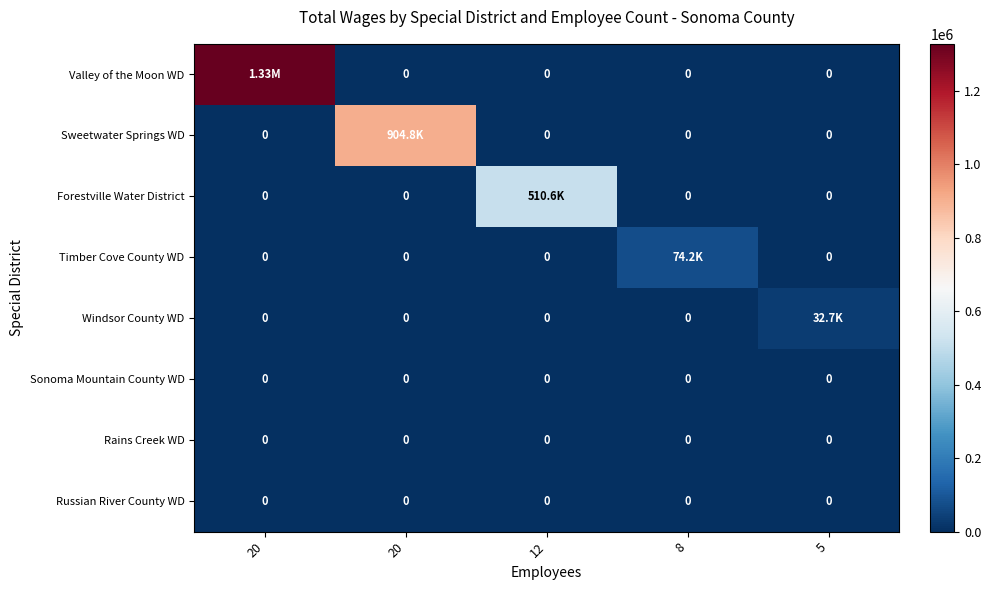

What is the total value across all series at 20?

1328336